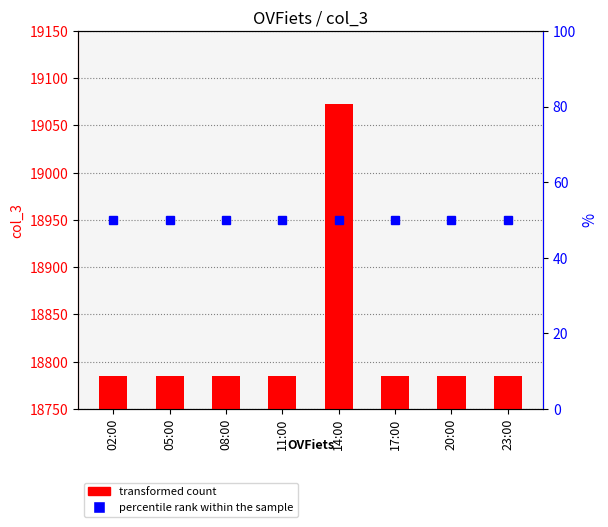

Rank the categories by value from lowest to highest.

02:00, 05:00, 08:00, 11:00, 17:00, 20:00, 23:00, 14:00